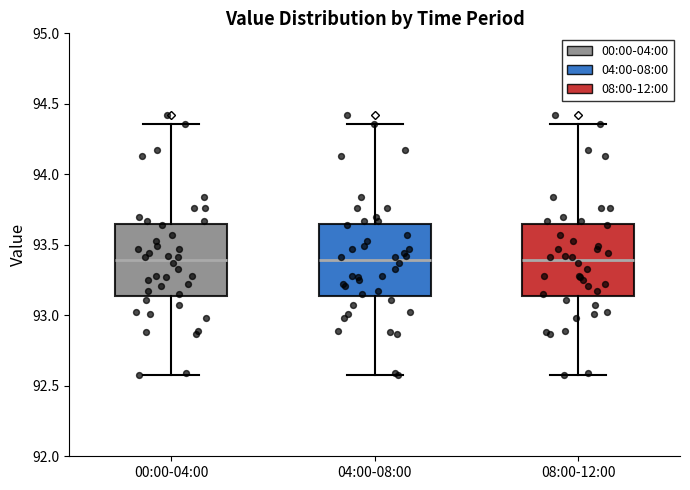

Reading left to right, read every box against the y-axis: the position of its median line, the range the box covers, and the ends of its whiskers. The values are not printed on the chart, so give them approximately, as read against the axis.

00:00-04:00: median 93.40, box 93.15 to 93.65, whiskers 92.60 to 94.35
04:00-08:00: median 93.40, box 93.15 to 93.65, whiskers 92.60 to 94.35
08:00-12:00: median 93.40, box 93.15 to 93.65, whiskers 92.60 to 94.35